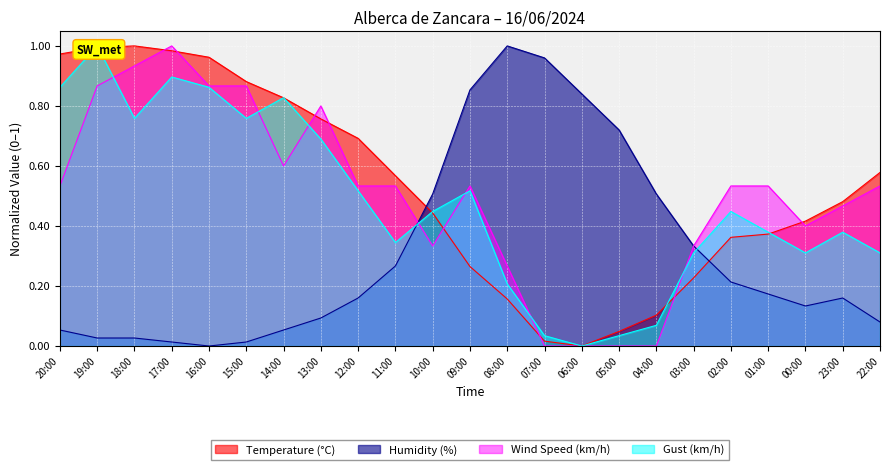

Reading left to right, list all the values displayed in this chart.

Temperature (°C): 20:00=1.0	19:00=1.0	18:00=1.0	17:00=1.0	16:00=1.0	15:00=0.9	14:00=0.8	13:00=0.8	12:00=0.7	11:00=0.6	10:00=0.4	09:00=0.3	08:00=0.2	07:00=0.0	06:00=0.0	05:00=0.0	04:00=0.1	03:00=0.2	02:00=0.4	01:00=0.4	00:00=0.4	23:00=0.5	22:00=0.6
Humidity (%): 20:00=0.1	19:00=0.0	18:00=0.0	17:00=0.0	16:00=0.0	15:00=0.0	14:00=0.1	13:00=0.1	12:00=0.2	11:00=0.3	10:00=0.5	09:00=0.9	08:00=1.0	07:00=1.0	06:00=0.8	05:00=0.7	04:00=0.5	03:00=0.3	02:00=0.2	01:00=0.2	00:00=0.1	23:00=0.2	22:00=0.1
Wind Speed (km/h): 20:00=0.5	19:00=0.9	18:00=0.9	17:00=1.0	16:00=0.9	15:00=0.9	14:00=0.6	13:00=0.8	12:00=0.5	11:00=0.5	10:00=0.3	09:00=0.5	08:00=0.3	07:00=0.0	06:00=0.0	05:00=0.0	04:00=0.0	03:00=0.3	02:00=0.5	01:00=0.5	00:00=0.4	23:00=0.5	22:00=0.5
Gust (km/h): 20:00=0.9	19:00=1.0	18:00=0.8	17:00=0.9	16:00=0.9	15:00=0.8	14:00=0.8	13:00=0.7	12:00=0.5	11:00=0.3	10:00=0.4	09:00=0.5	08:00=0.2	07:00=0.0	06:00=0.0	05:00=0.0	04:00=0.1	03:00=0.3	02:00=0.4	01:00=0.4	00:00=0.3	23:00=0.4	22:00=0.3